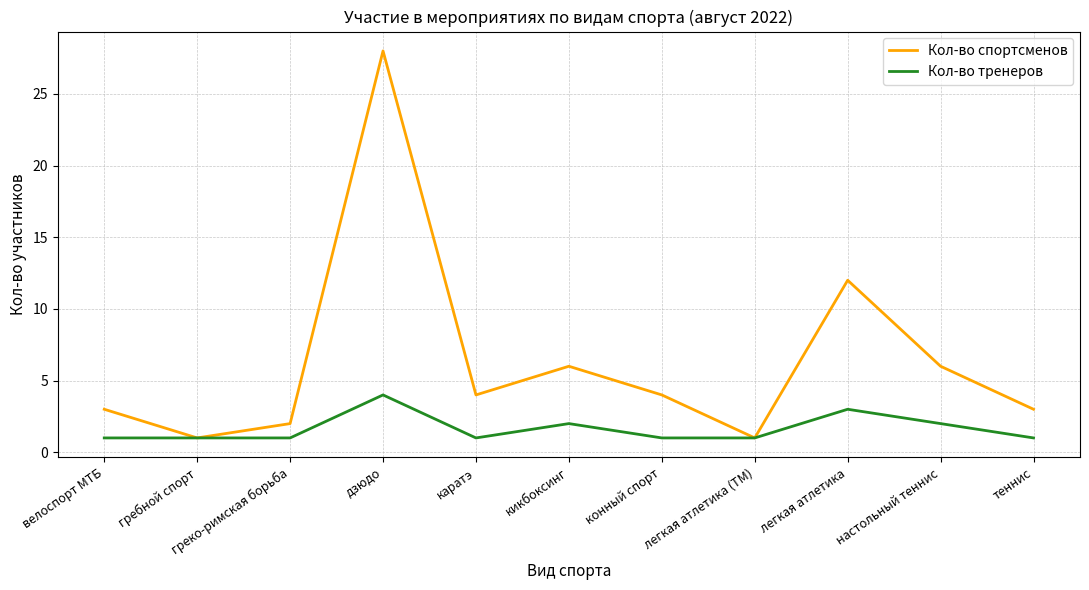

At which label does Кол-во тренеров reach its peak?

дзюдо